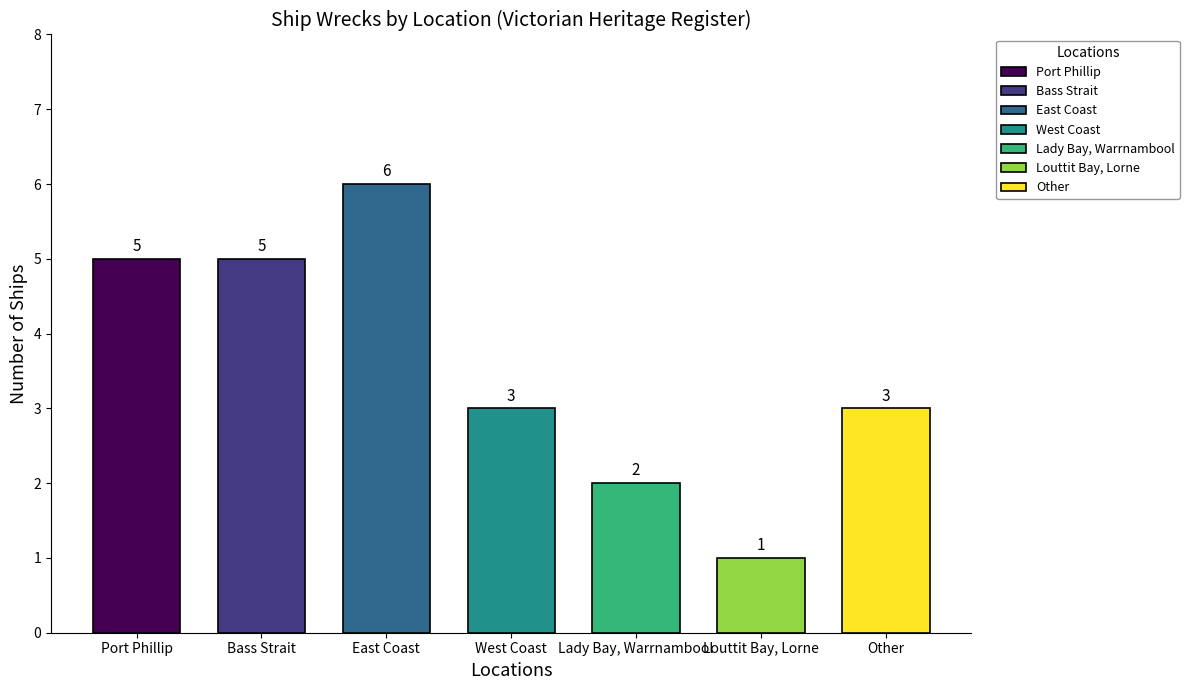

Reading left to right, extract all data points from this chart.

5	5	6	3	2	1	3